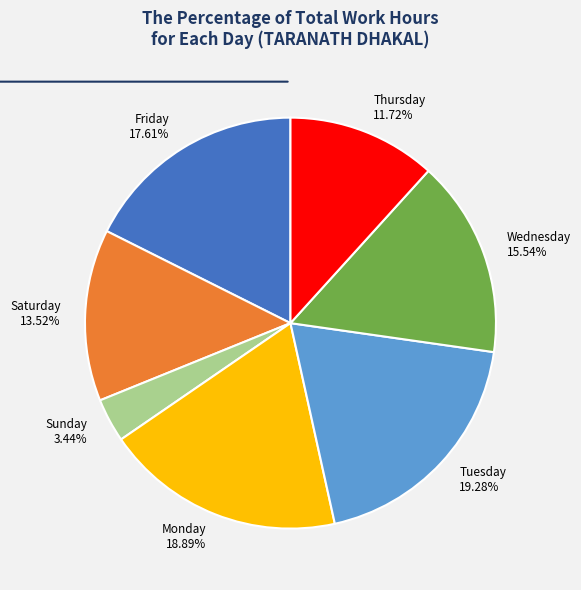

Does Tuesday 19.28% account for over 50% of the chart?

No